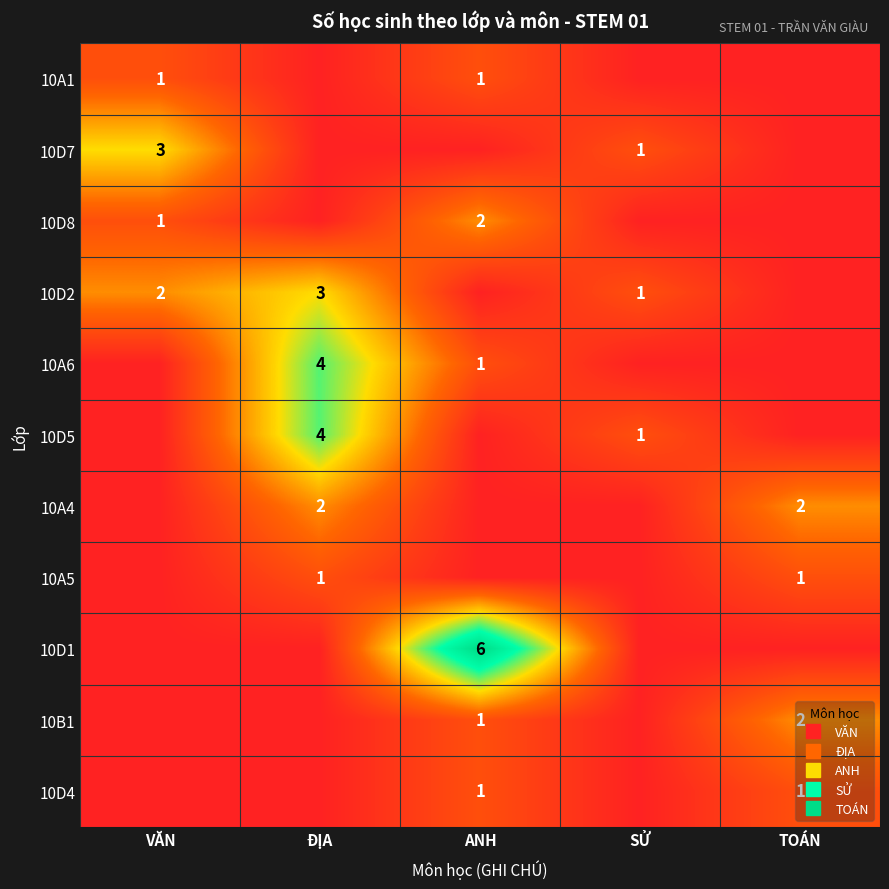

Which has a higher value, ĐỊA or VĂN?

VĂN